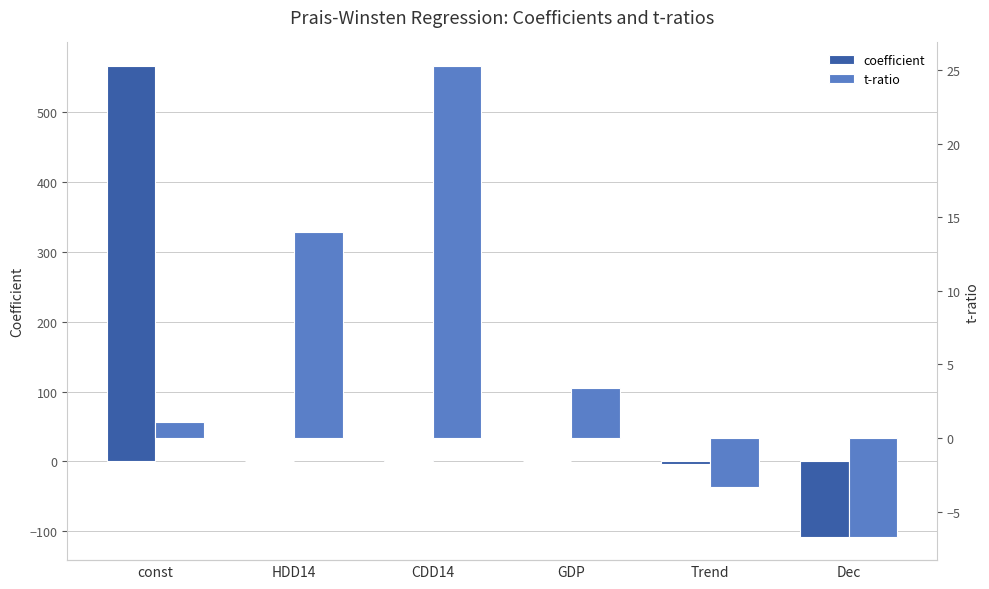

What is the difference between the second highest and second lowest values in the t-ratio series?

17.3